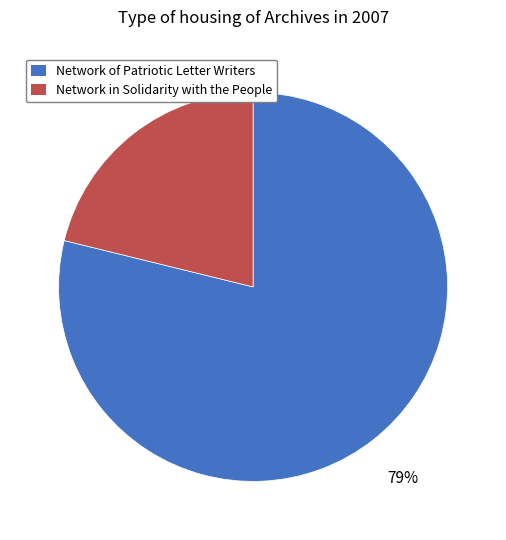

Is it true that Network of Patriotic Letter Writers is 79% of the pie?

True